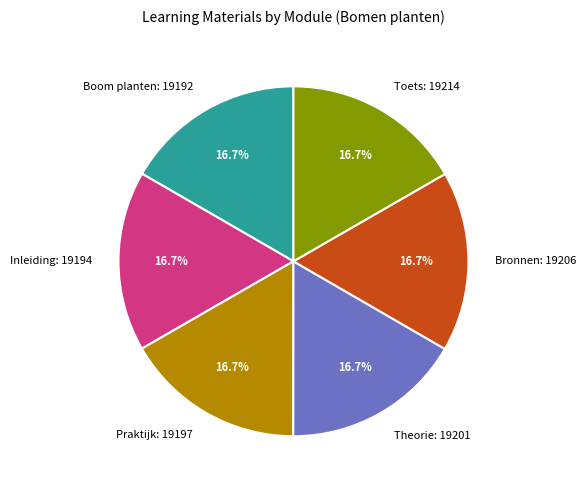

Is it true that Toets is 17% of the pie?

True